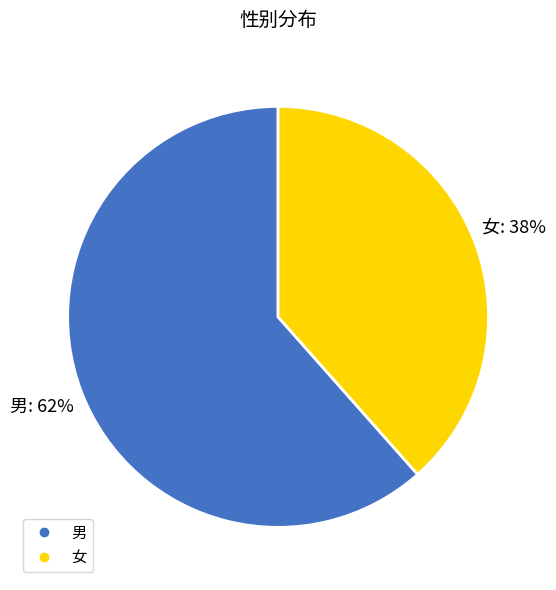

To the nearest percent, what is the average slice percentage?

50%